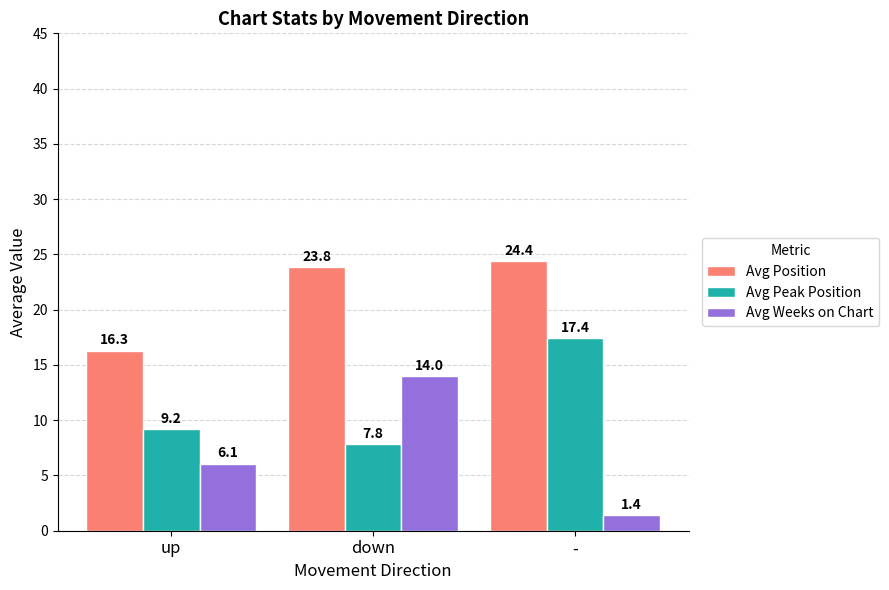

What is the label of the 3rd bar from the right?

up